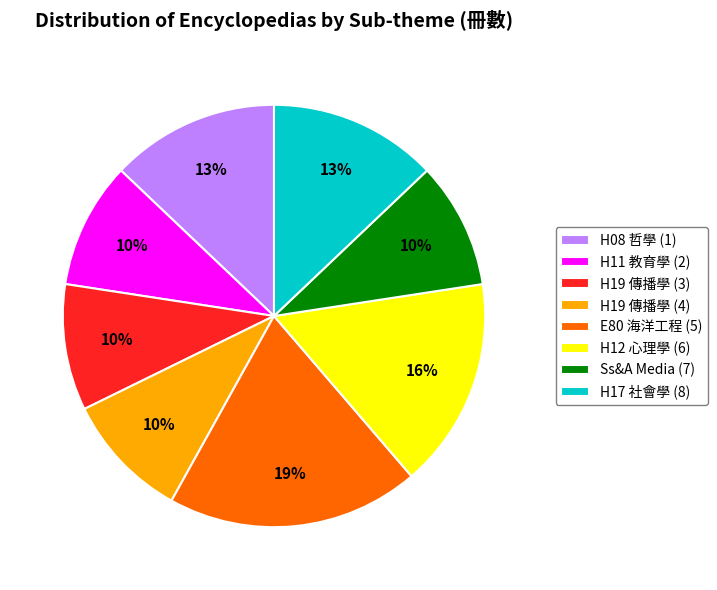

True or false: E80 海洋工程 (5) accounts for 19% of the total.

True